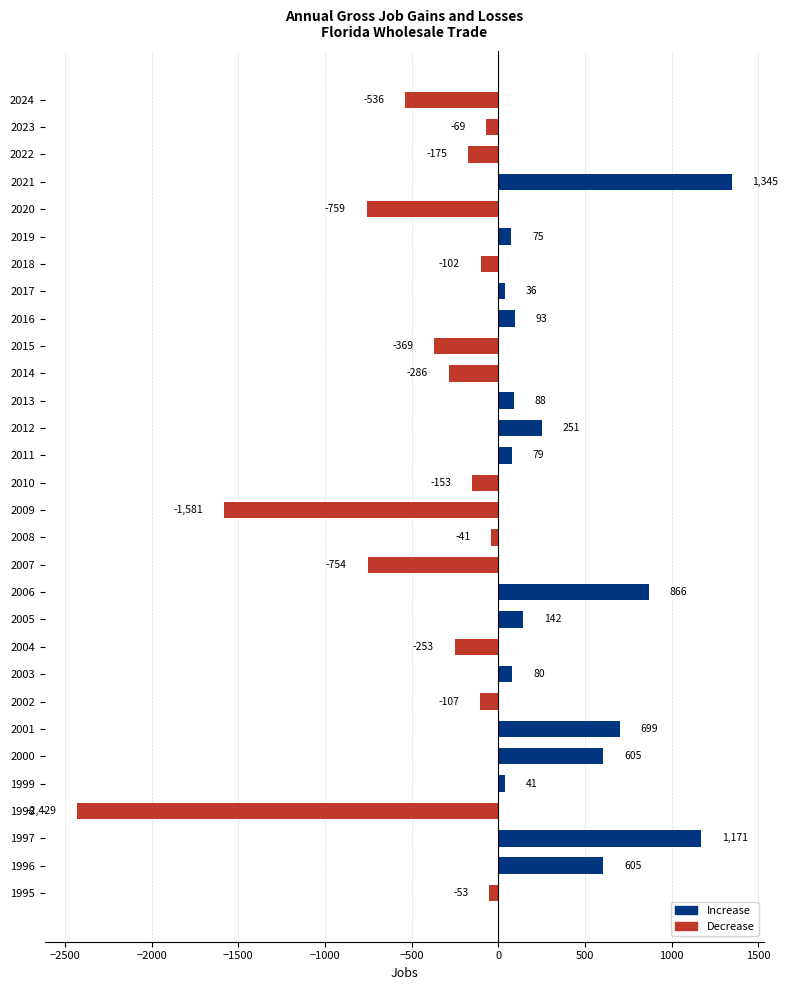

Reading top to bottom, extract all data points from this chart.

2024=-536	2023=-69	2022=-175	2021=1345	2020=-759	2019=75	2018=-102	2017=36	2016=93	2015=-369	2014=-286	2013=88	2012=251	2011=79	2010=-153	2009=-1581	2008=-41	2007=-754	2006=866	2005=142	2004=-253	2003=80	2002=-107	2001=699	2000=605	1999=41	1998=-2429	1997=1171	1996=605	1995=-53